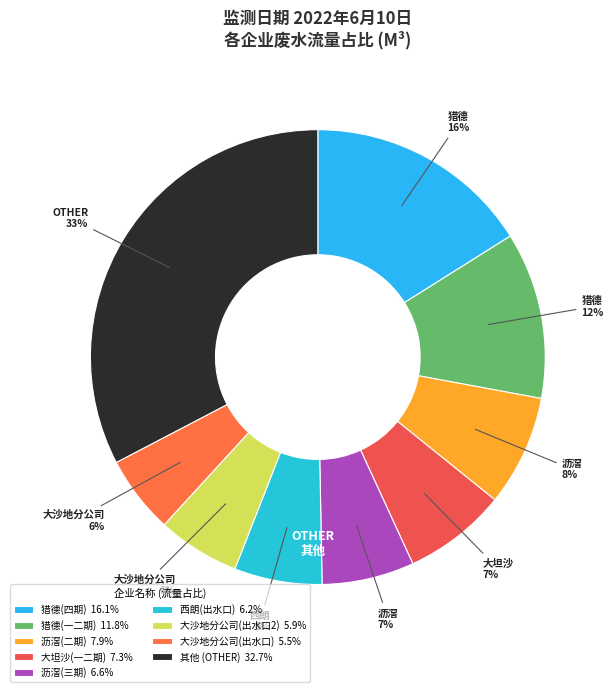

How many slices are in this pie chart?

9